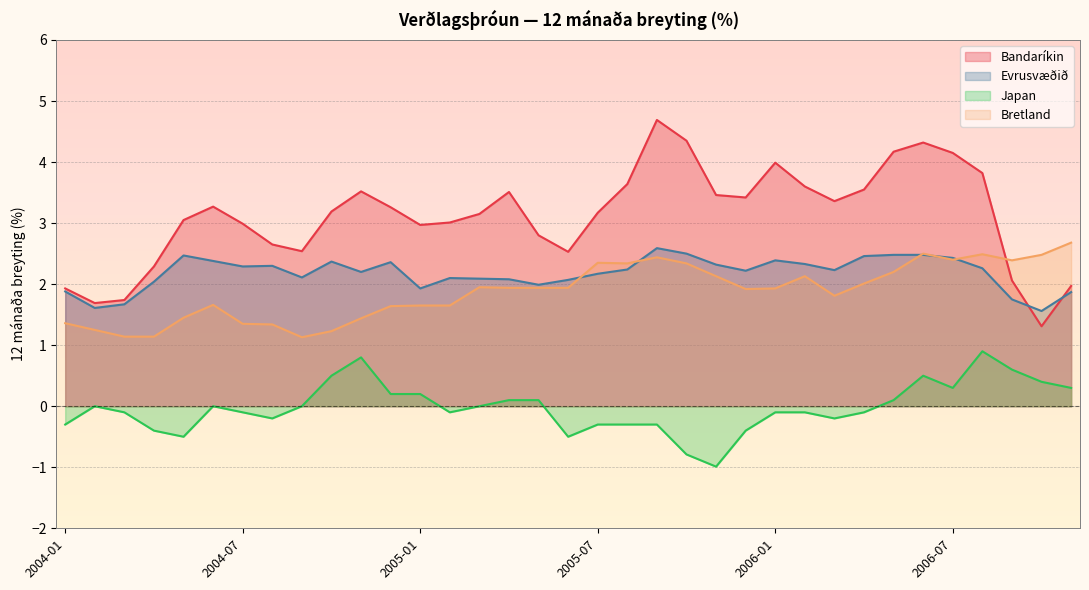

How many series are shown in this chart?

4